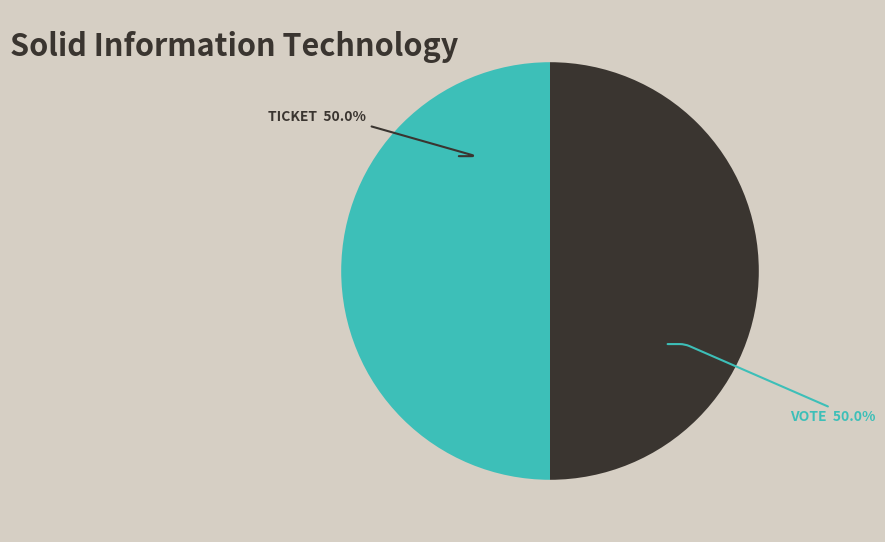

Count the number of slices in the pie.

2